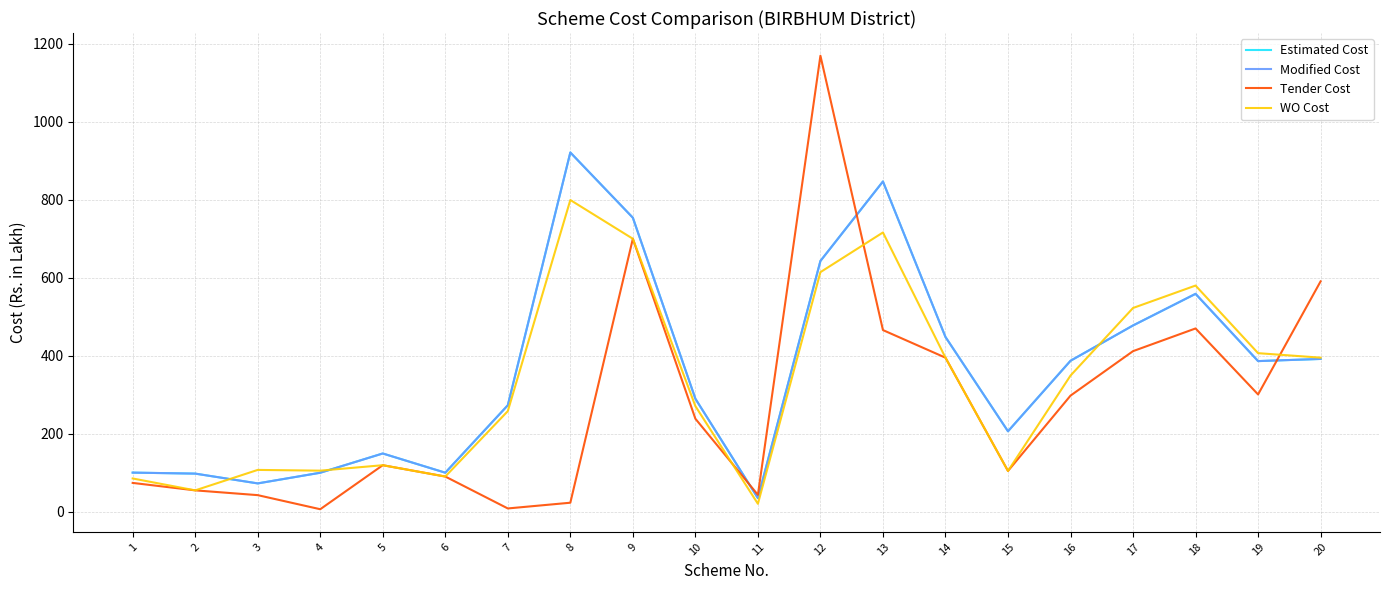

Which series ends up on top after the final intersection of WO Cost and Estimated Cost?

WO Cost